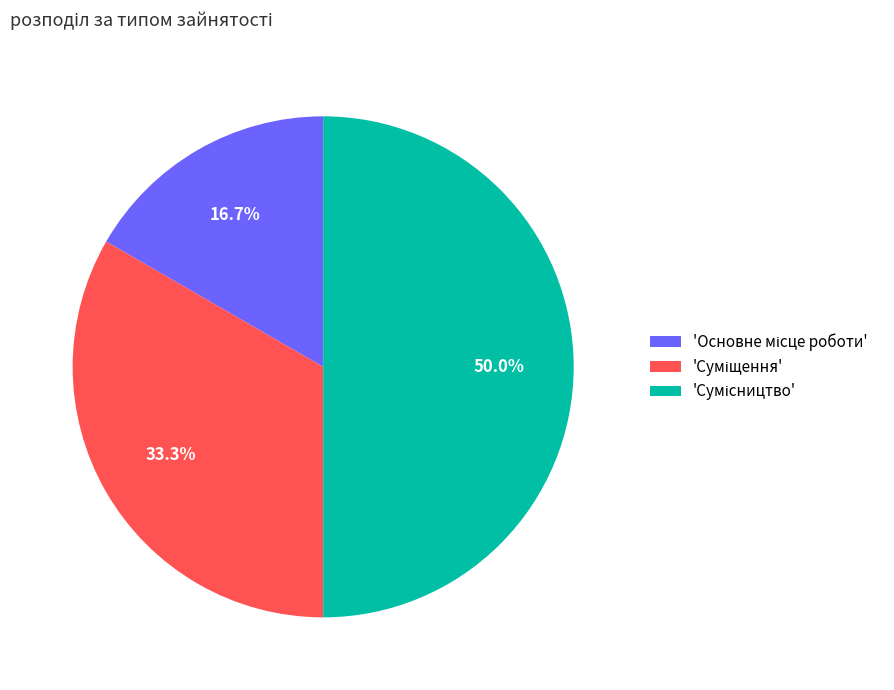

Rank the categories by value from highest to lowest.

Сумісництво, Суміщення, Основне місце роботи